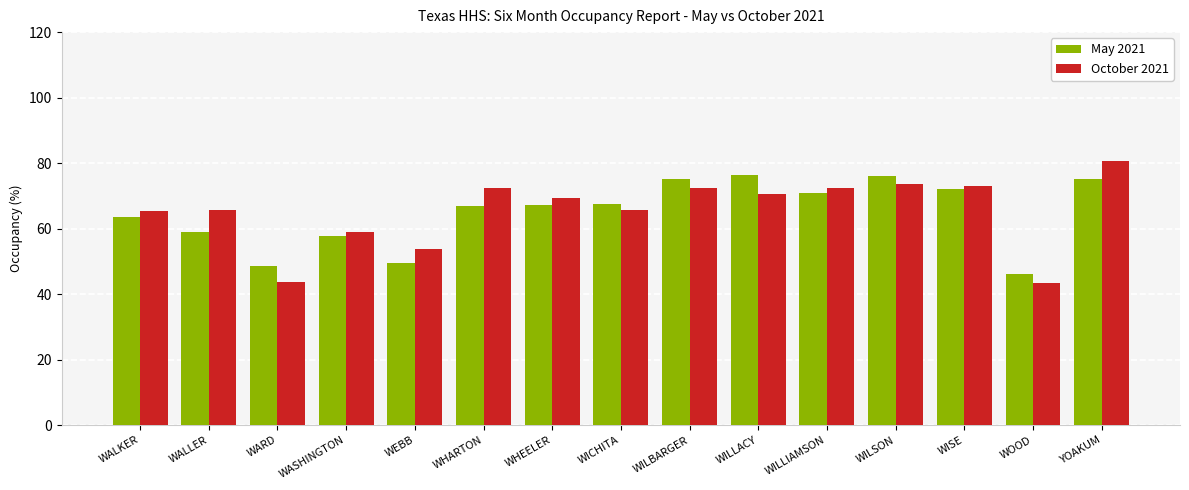

What is the total value across all series at WILSON?

149.7